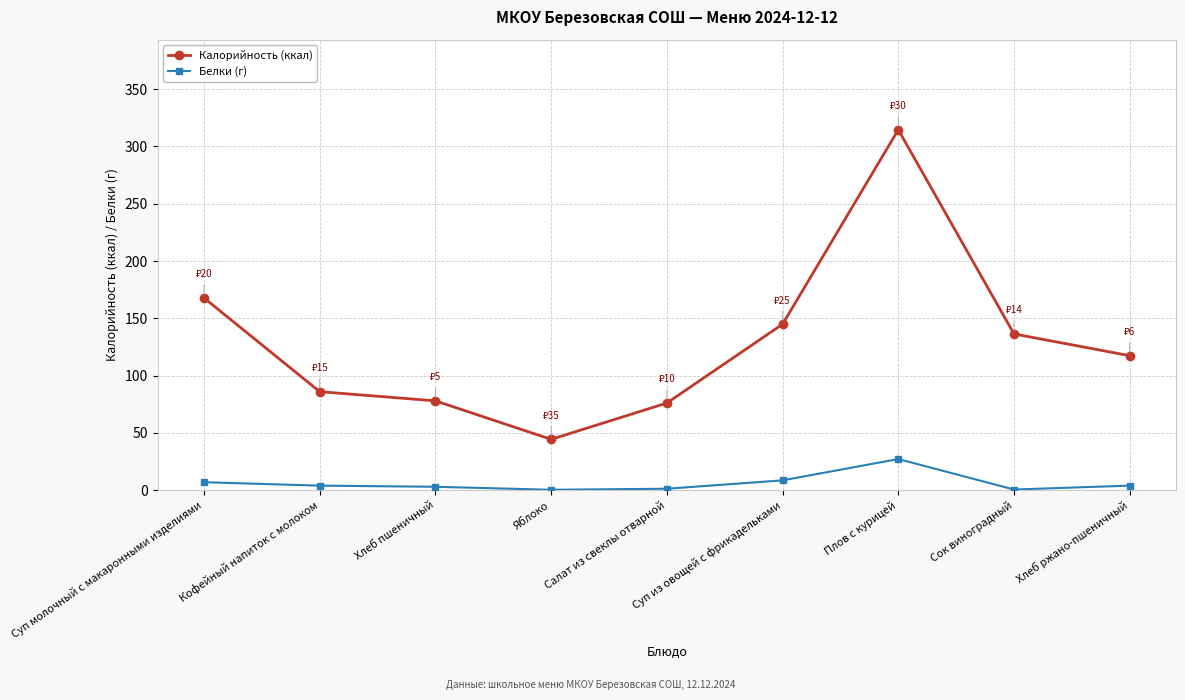

Rank the series by their average value, from lowest to highest.

Белки (г), Калорийность (ккал)